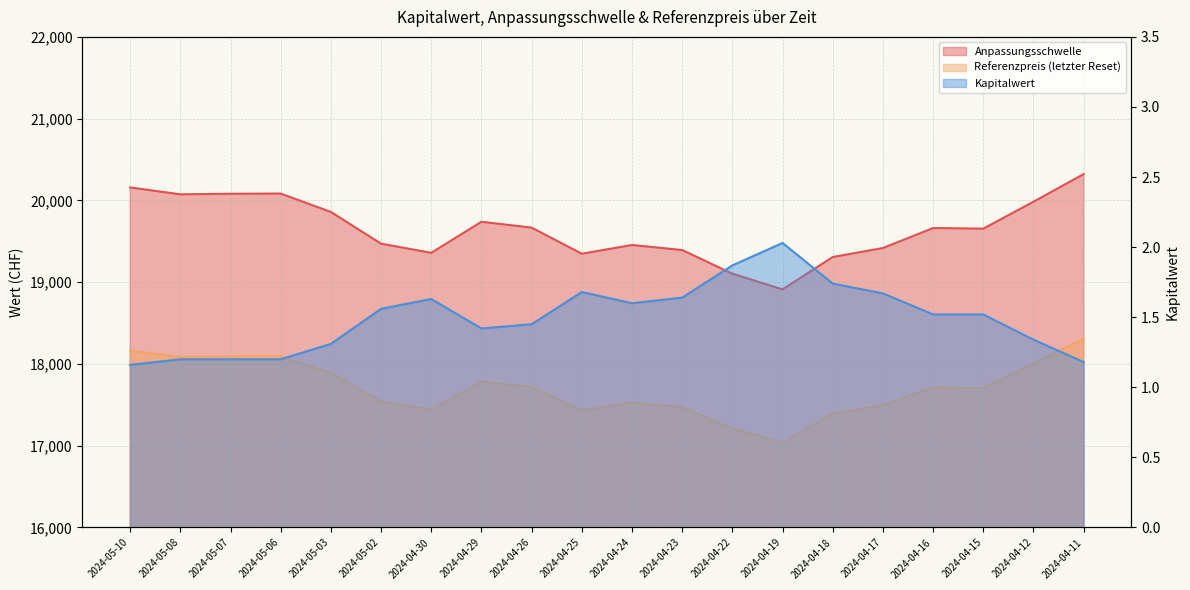

Reading left to right, transcribe all the data shown in this chart.

Anpassungsschwelle: 20158.9	20074.4	20081.5	20083.9	19858.8	19471.1	19359.2	19738.8	19667.3	19347.9	19454.7	19393.3	19104.1	18911.8	19307.7	19417.9	19662.2	19654.6	19983.9	20321.9
Referenzpreis (letzter Reset): 18161.2	18085.0	18091.4	18093.6	17890.8	17541.5	17440.7	17782.7	17718.3	17430.5	17526.8	17471.5	17210.9	17037.6	17394.3	17493.6	17713.7	17706.8	18003.5	18308.0
Kapitalwert: 1.2	1.2	1.2	1.2	1.3	1.6	1.6	1.4	1.4	1.7	1.6	1.6	1.9	2.0	1.7	1.7	1.5	1.5	1.3	1.2